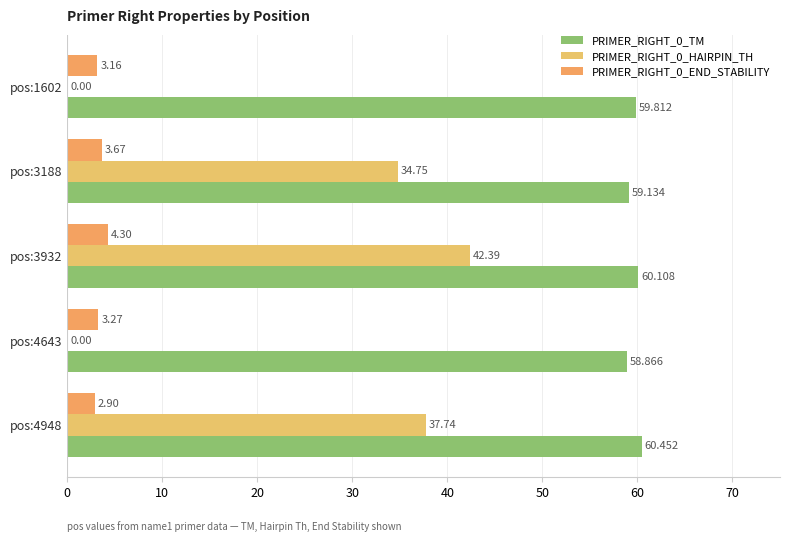

What is the maximum value shown in the chart?

60.5